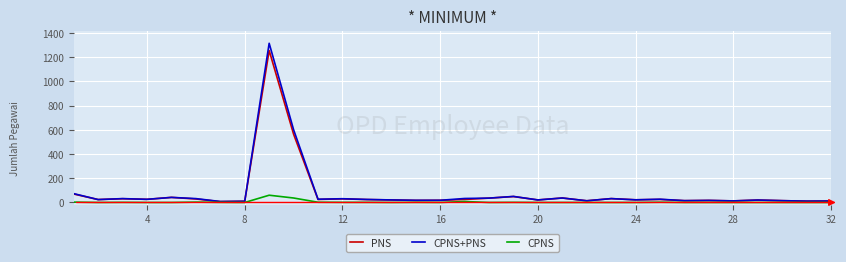

List the series in order of their peak value, lowest first.

CPNS, PNS, CPNS+PNS